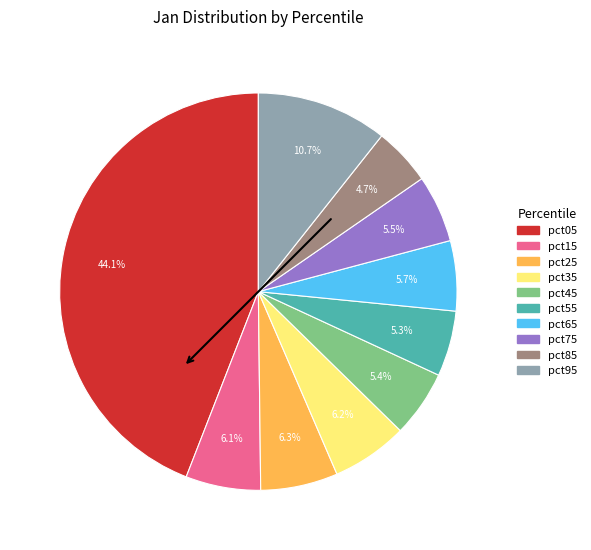

Which category has the biggest portion of the pie?

pct05